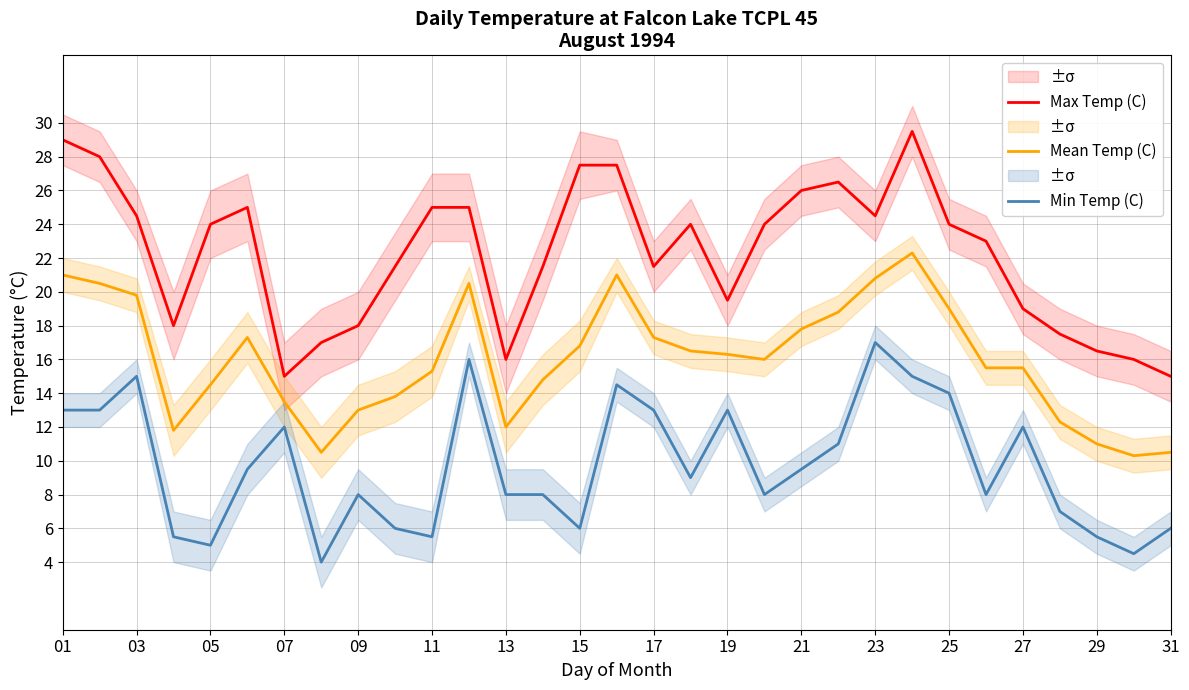

How many values in the Min Temp (C) series exceed 9?

15